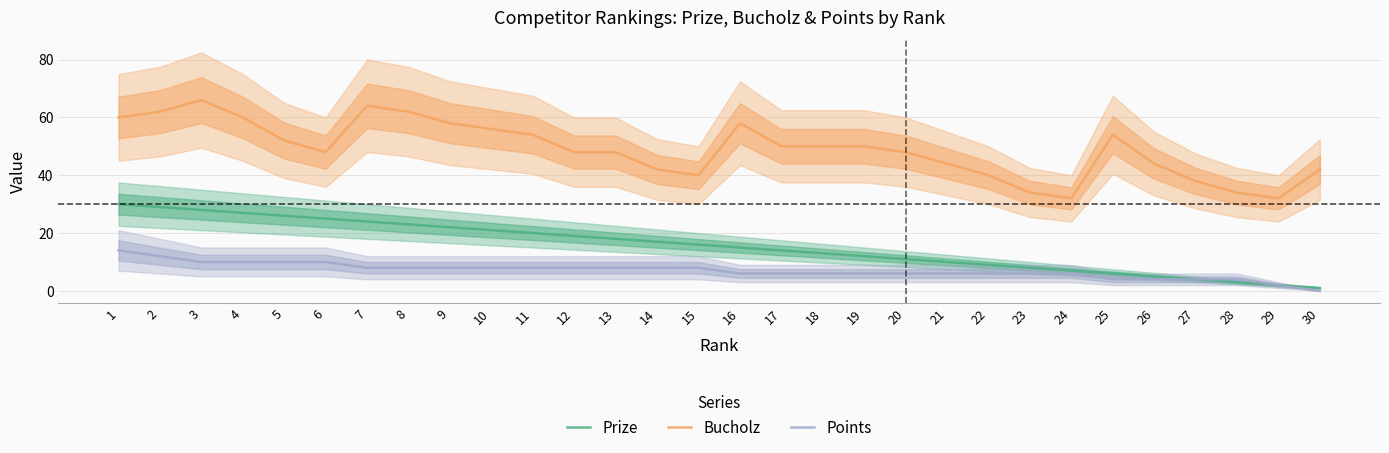

What is the approximate value of Points at 27, to the nearest 5?

5